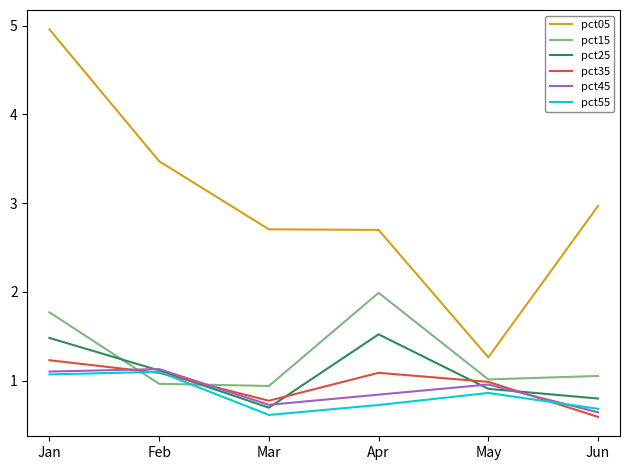

True or false: pct45 and pct15 cross at least once.

True